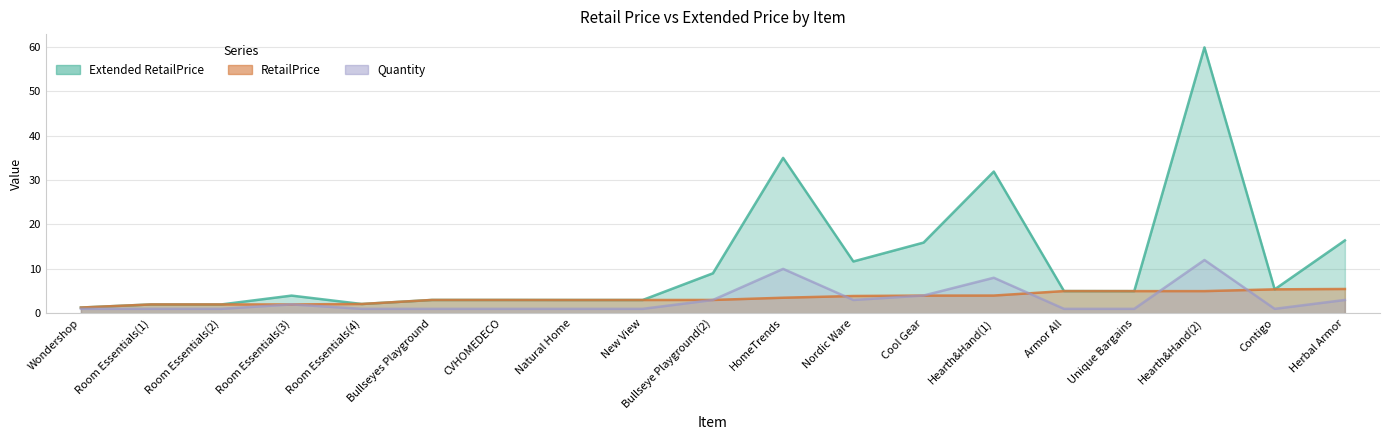

Which category has the highest value across all series?

Hearth&Hand(2)